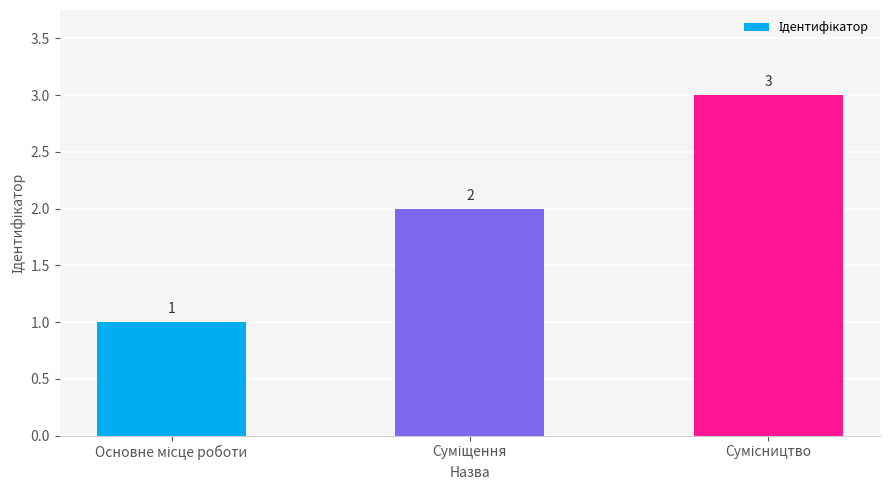

What is the value of the 3rd bar from the left?

3